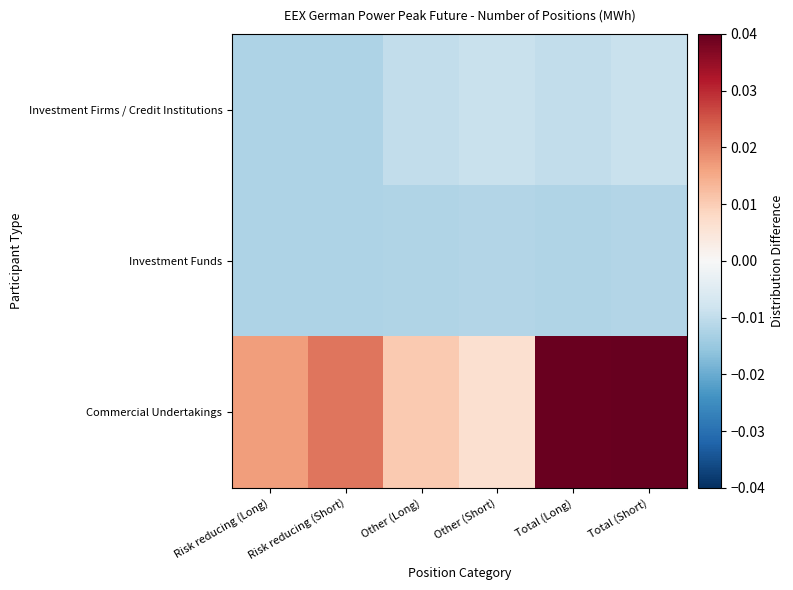

Reading left to right, what are all the values shown in this chart?

Investment Firms / Credit Institutions: Risk reducing (Long)=-0.0	Risk reducing (Short)=-0.0	Other (Long)=-0.0	Other (Short)=-0.0	Total (Long)=-0.0	Total (Short)=-0.0
Investment Funds: Risk reducing (Long)=-0.0	Risk reducing (Short)=-0.0	Other (Long)=-0.0	Other (Short)=-0.0	Total (Long)=-0.0	Total (Short)=-0.0
Commercial Undertakings: Risk reducing (Long)=0.0	Risk reducing (Short)=0.0	Other (Long)=0.0	Other (Short)=0.0	Total (Long)=0.0	Total (Short)=0.0